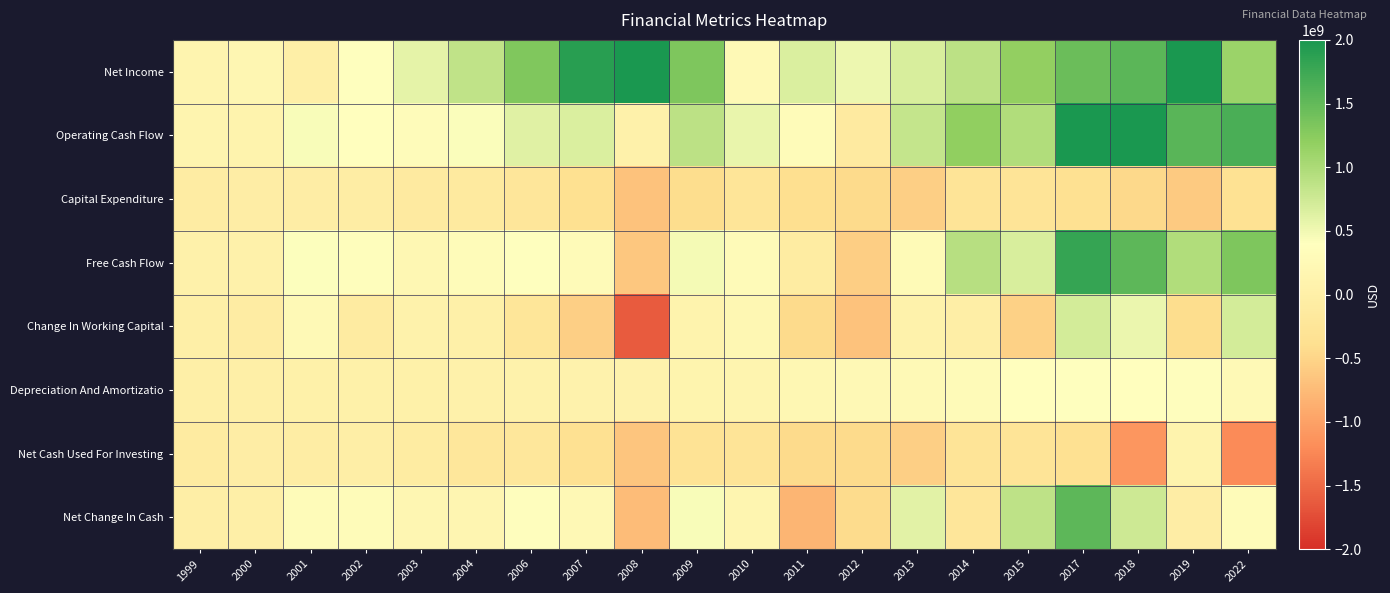

What is the smallest value displayed?

-1621114750